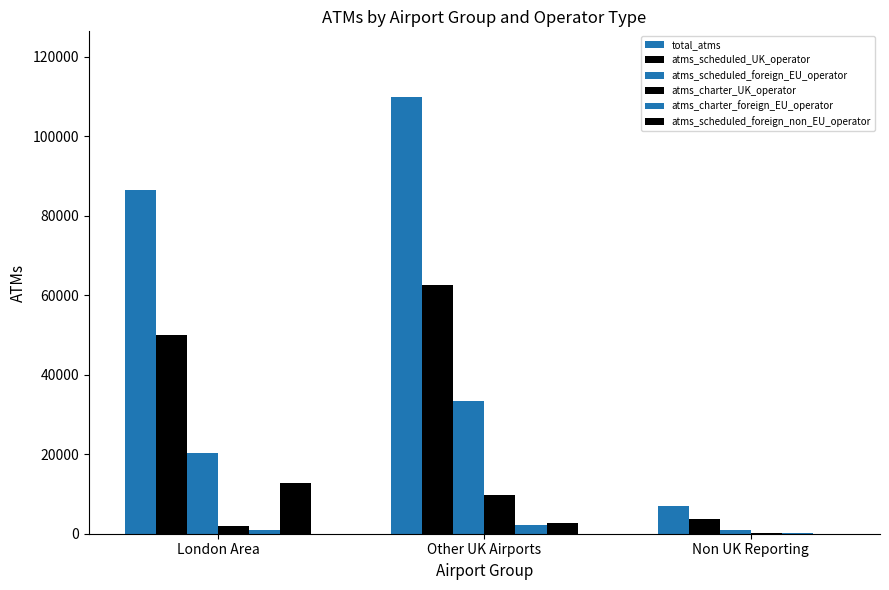

How many categories are shown in the chart?

3